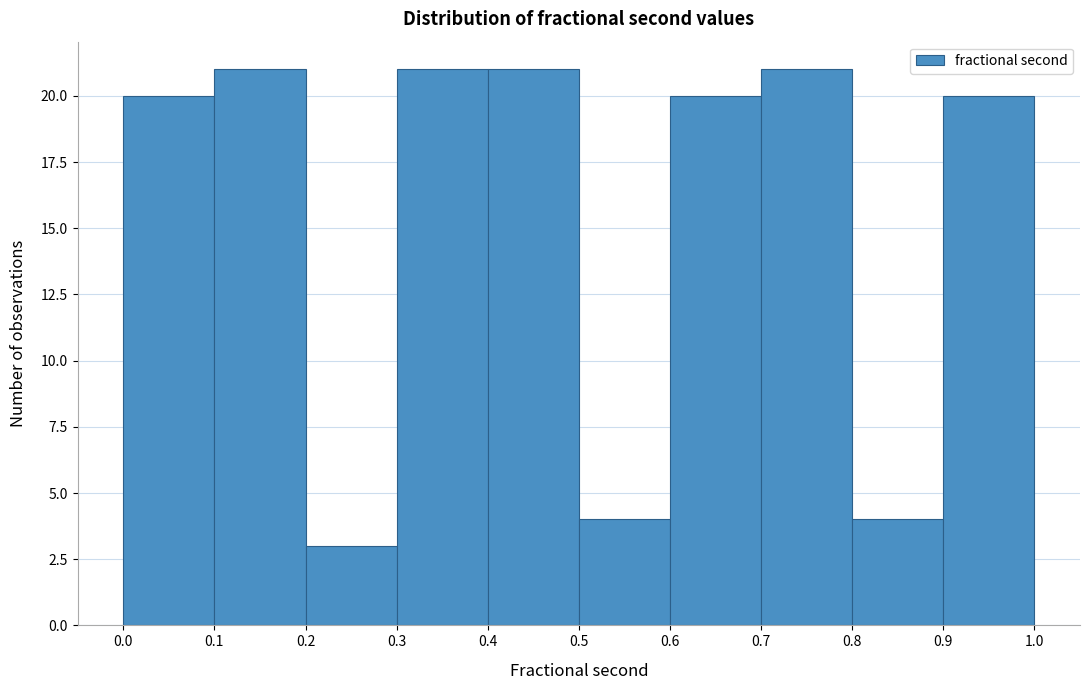

How tall is the bar that spans 0.2 to 0.3 on the x-axis? The values are not printed on the chart, so give them approximately, as read against the axis.

3